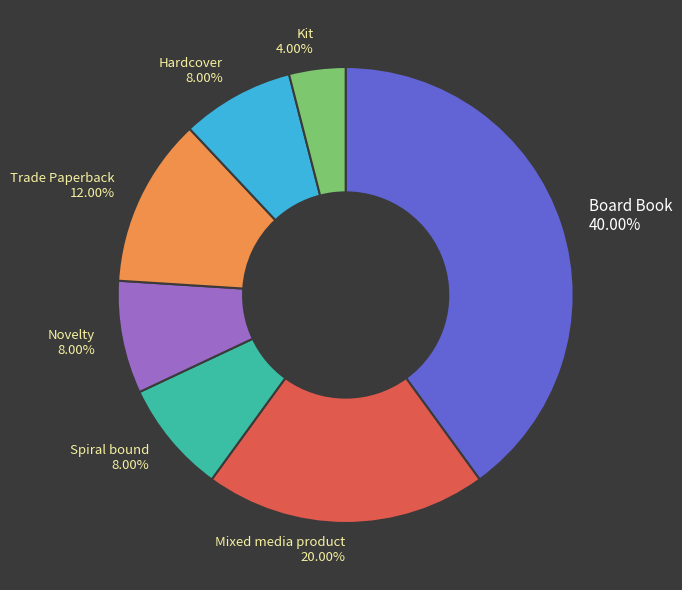

To the nearest percent, what portion does Hardcover represent?

8%